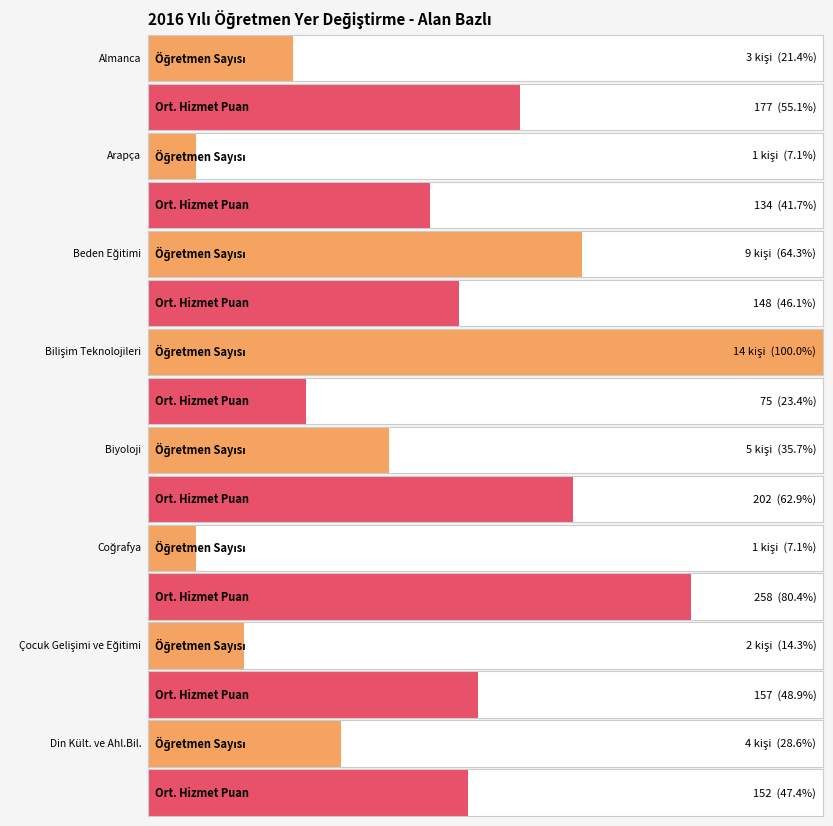

What is the average value?

5